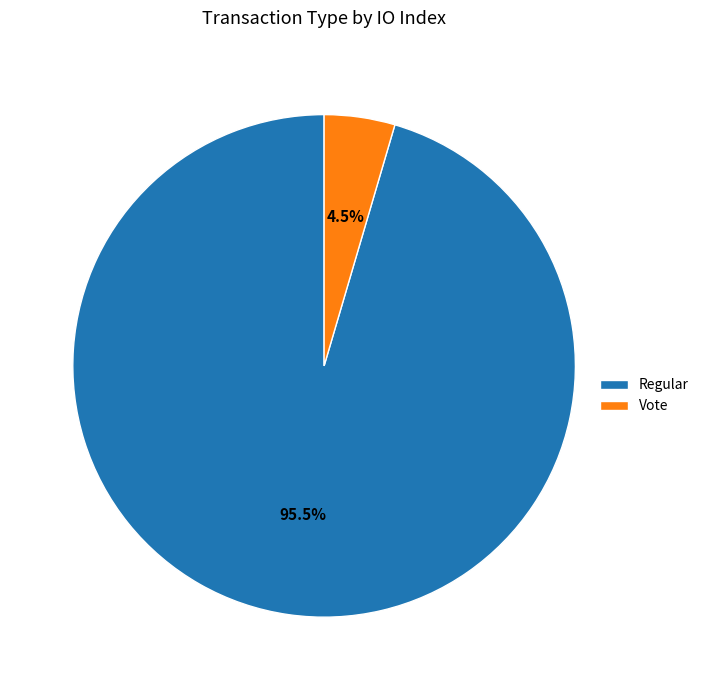

True or false: Regular accounts for 90% of the total.

False